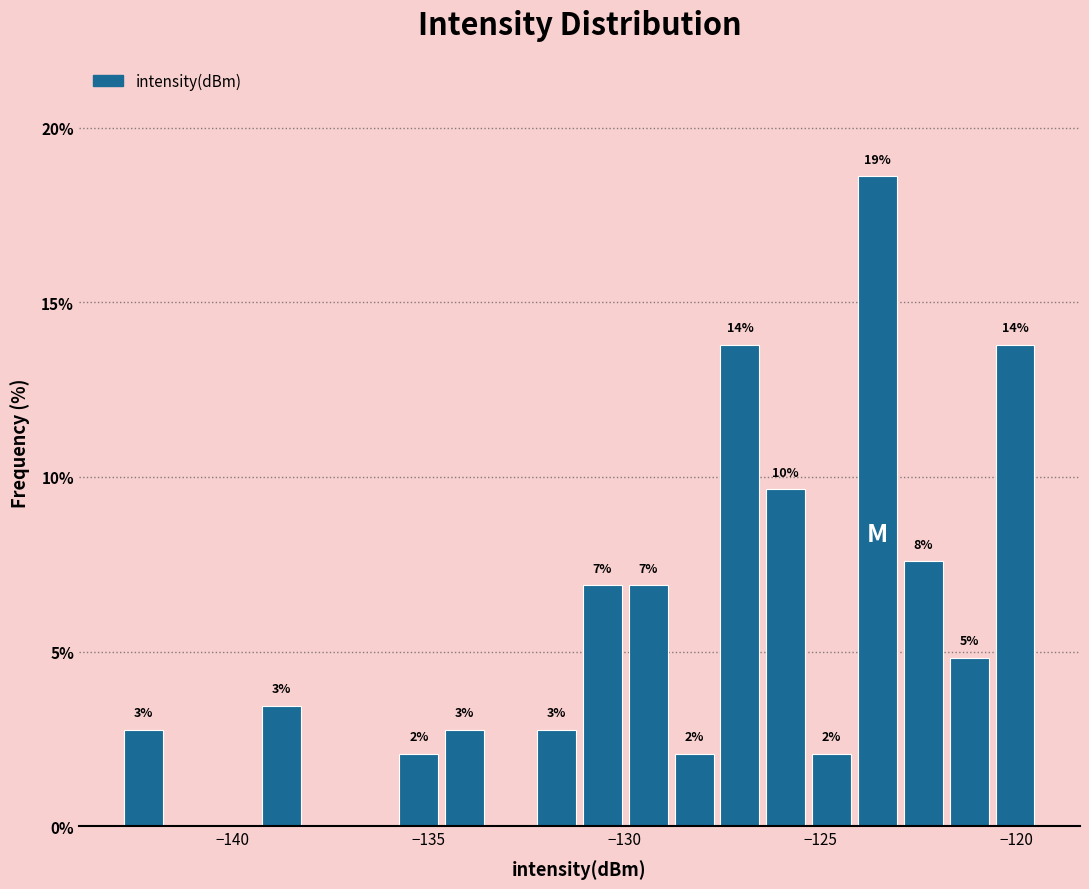

Read against the x-axis, roughly where is the centre of the tallest bar?

-123.5